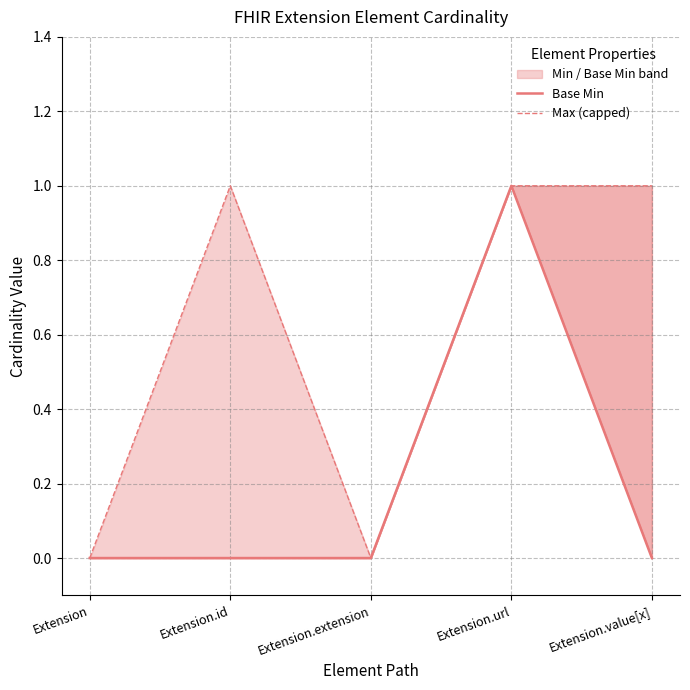

What is the label of the 4th point from the right?

Extension.id